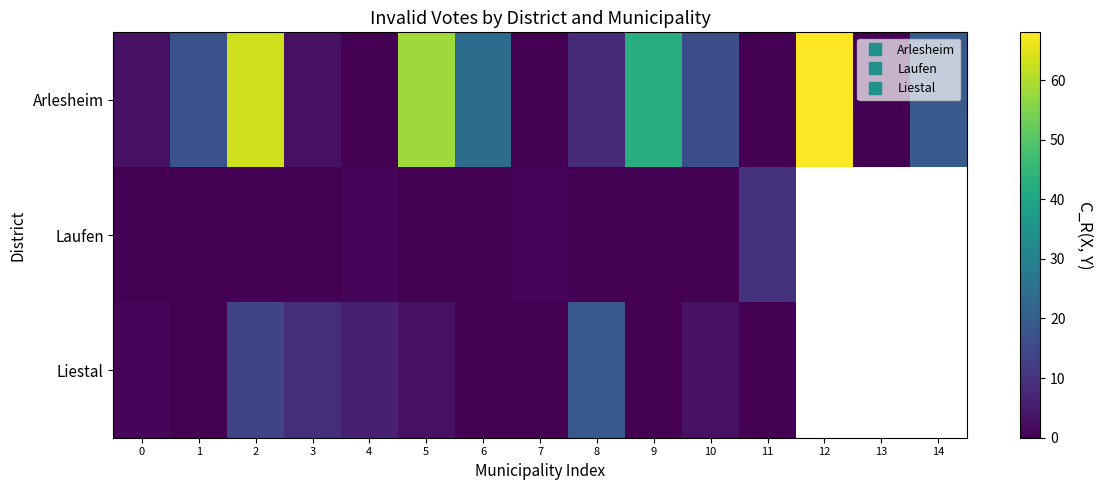

Is the value of Liestal at 12 greater than the value of Laufen at 11?

No